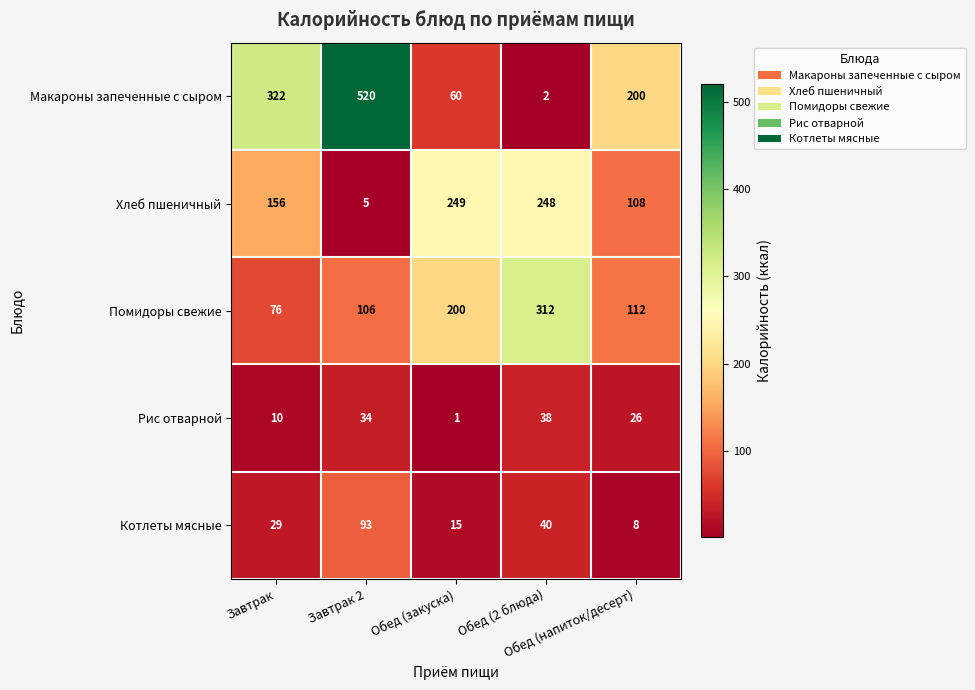

Between Обед (2 блюда) and Обед (напиток/десерт), which series saw the biggest shift?

Помидоры свежие